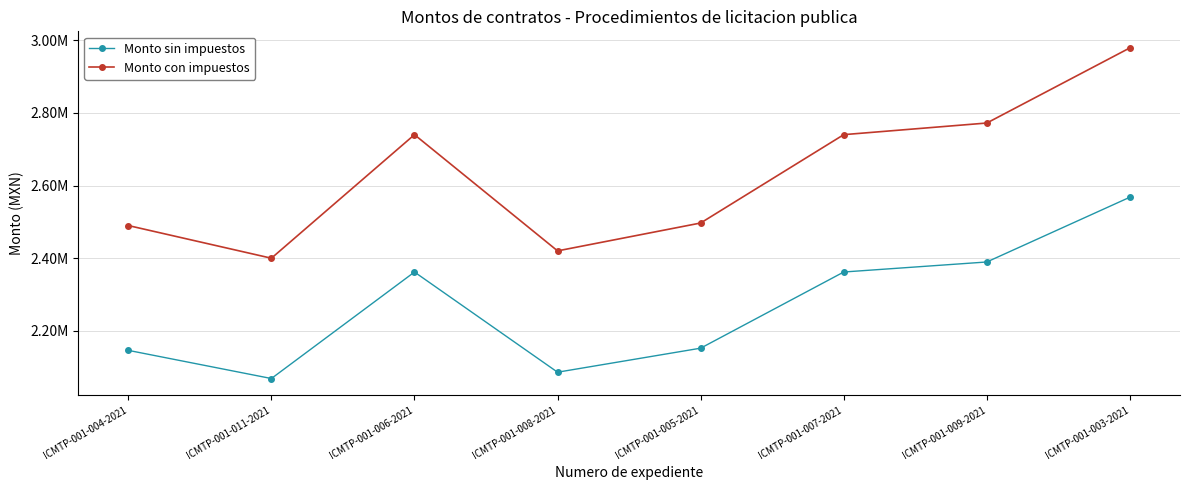

True or false: Monto sin impuestos and Monto con impuestos intersect in this chart.

False